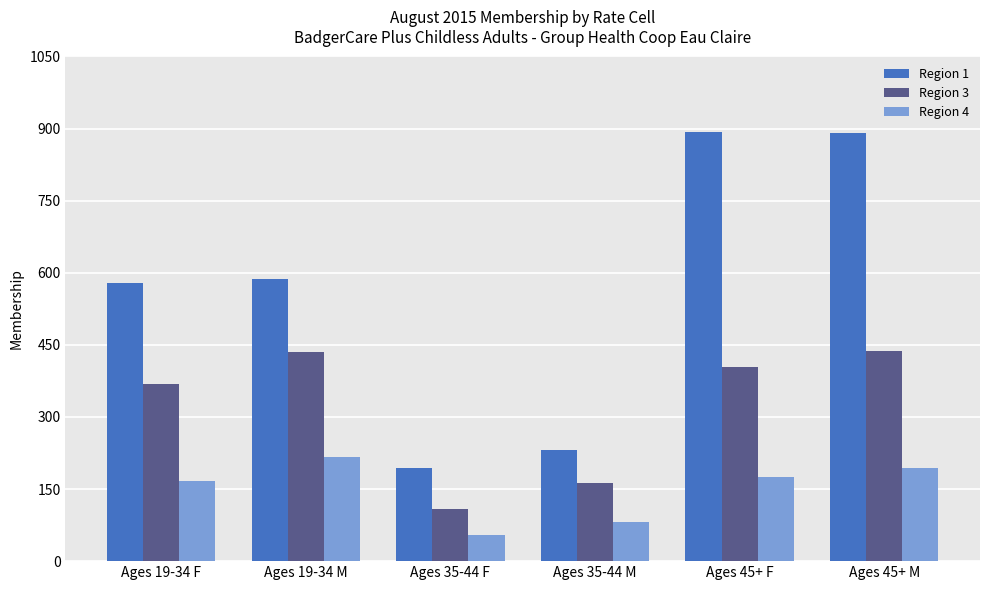

What position from the left is Ages 35-44 M?

4